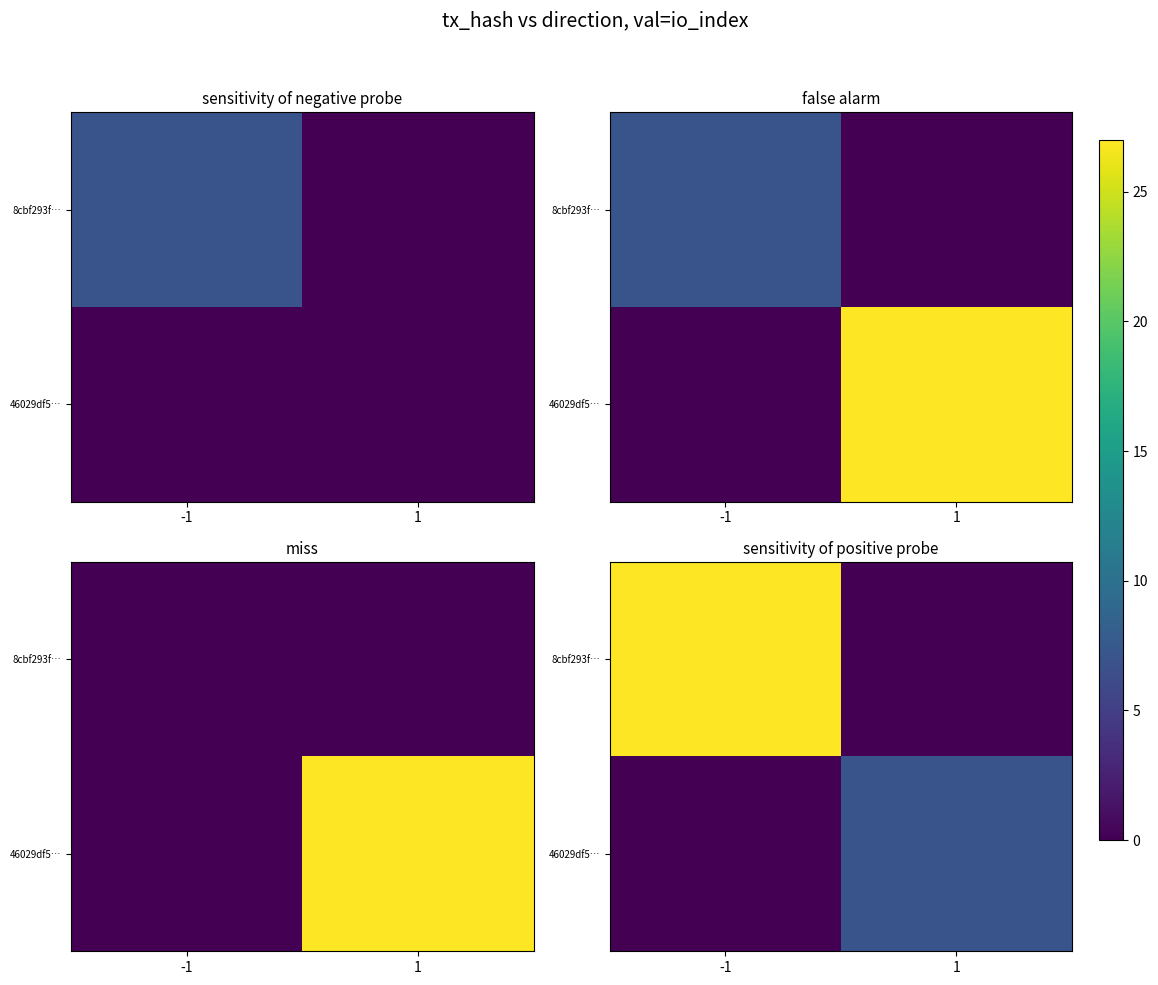

The 46029df5… series shows 7 at 1. True or false?

True